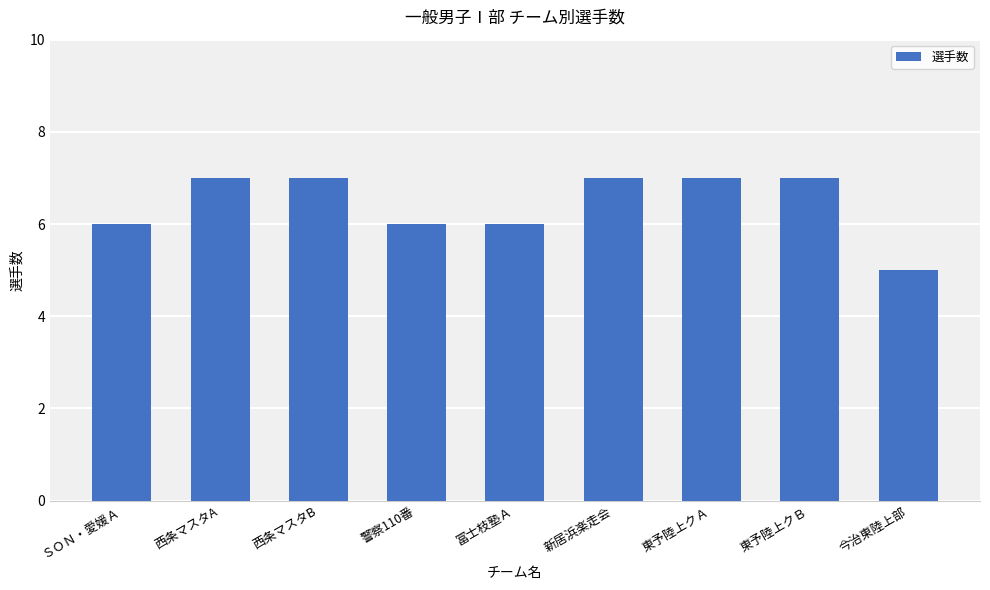

What position from the right is 西条マスタB?

7